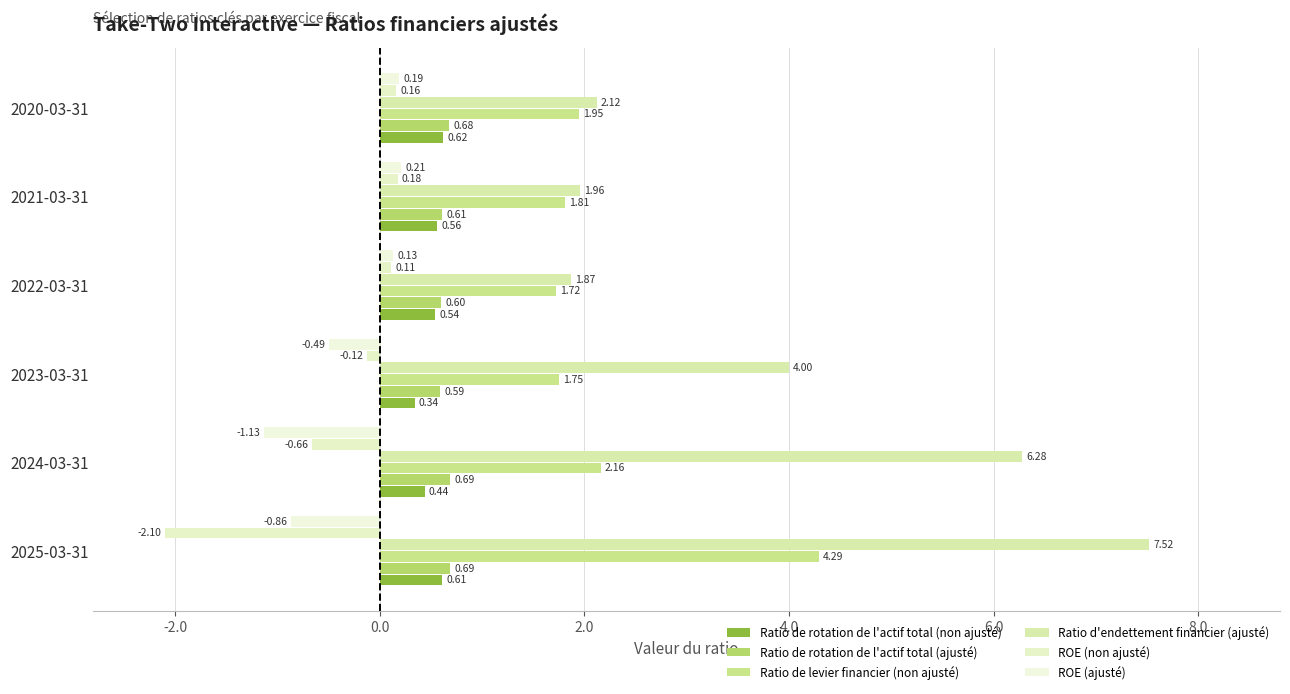

What is the value of the Ratio de rotation de l'actif total (non ajusté) bar at the 3rd from the left?

0.3